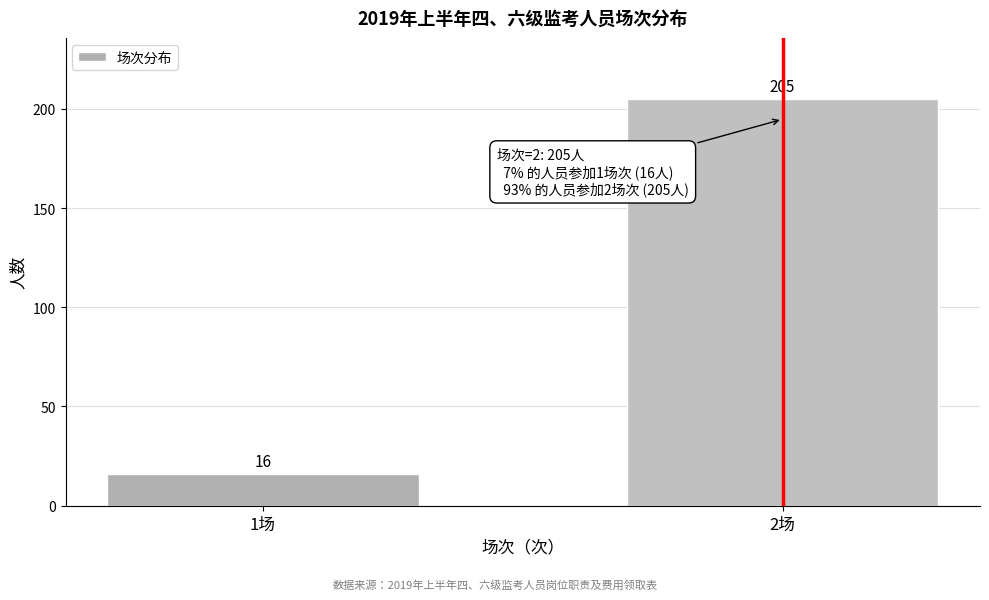

Reading right to left, transcribe all the data shown in this chart.

2场=205	1场=16